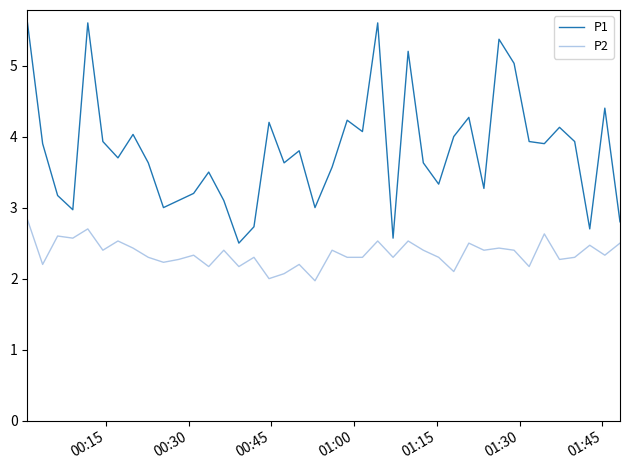

Rank the series by their maximum value, from lowest to highest.

P2, P1